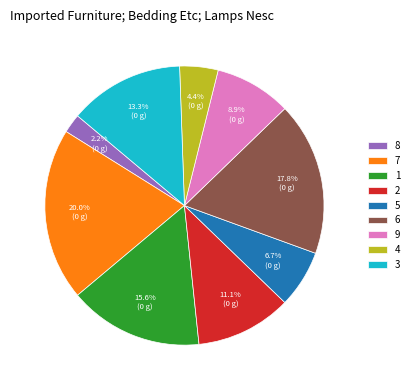

To the nearest percent, what percentage of the pie is 1?

16%